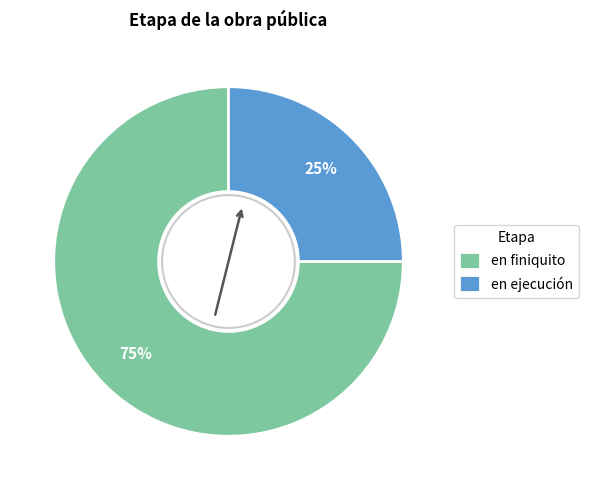

Which slice represents more than half of the pie?

en finiquito